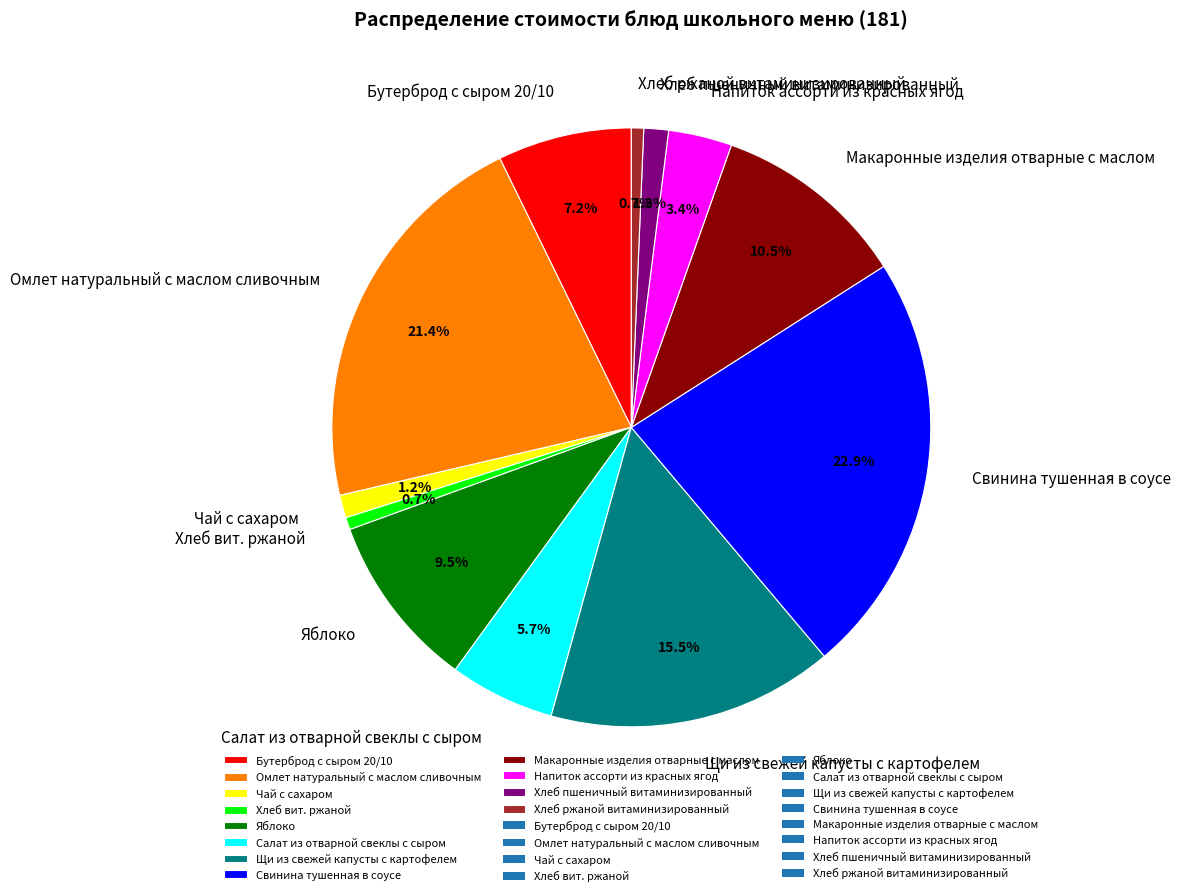

How many segments does this pie chart have?

12